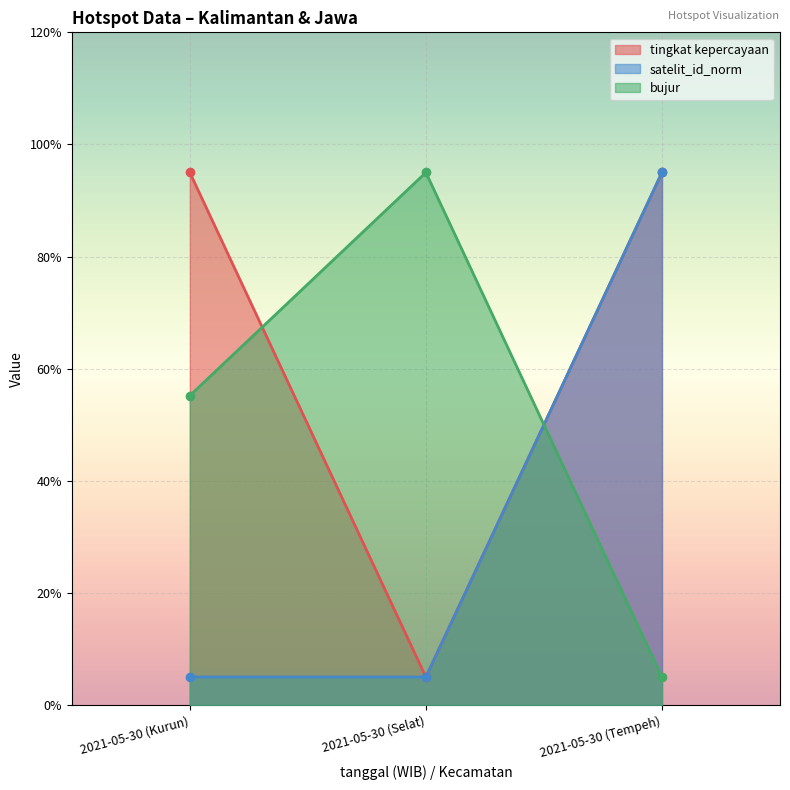

Which series has the largest range (max minus min)?

tingkat kepercayaan